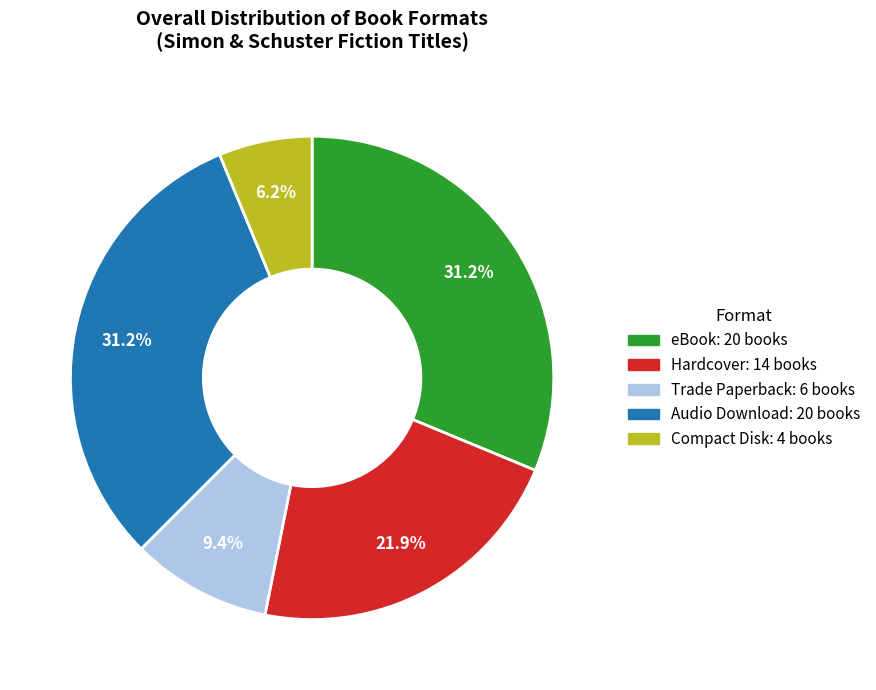

Is there any slice that represents more than half of the pie?

No